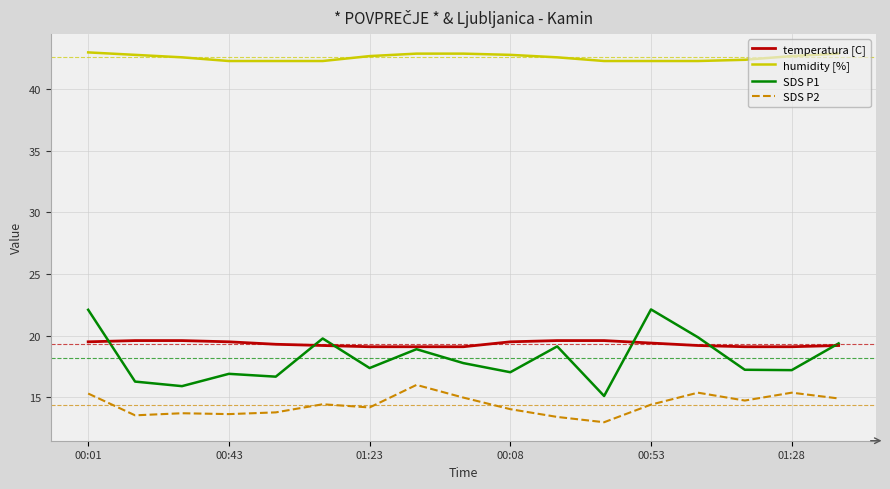

List the series in order of their peak value, lowest first.

SDS P2, temperatura [C], SDS P1, humidity [%]